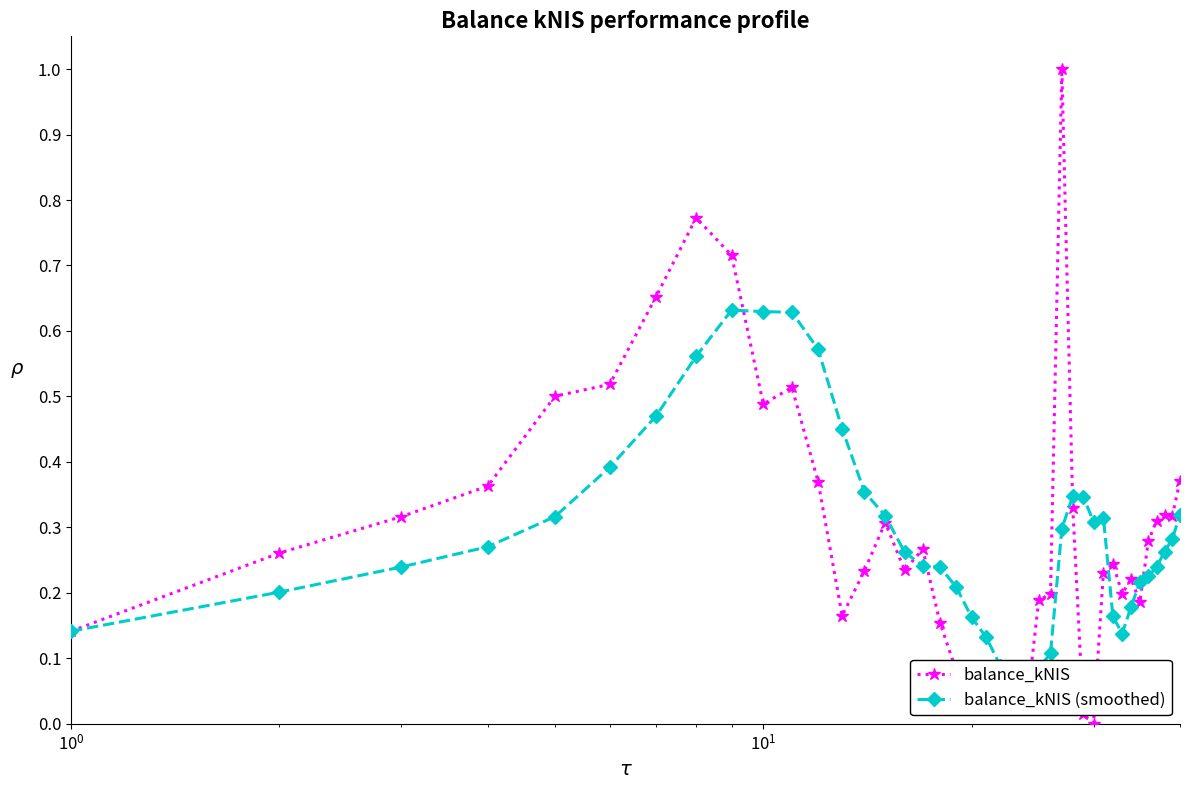

True or false: balance_kNIS has more than 2 points higher than both neighbors.

True